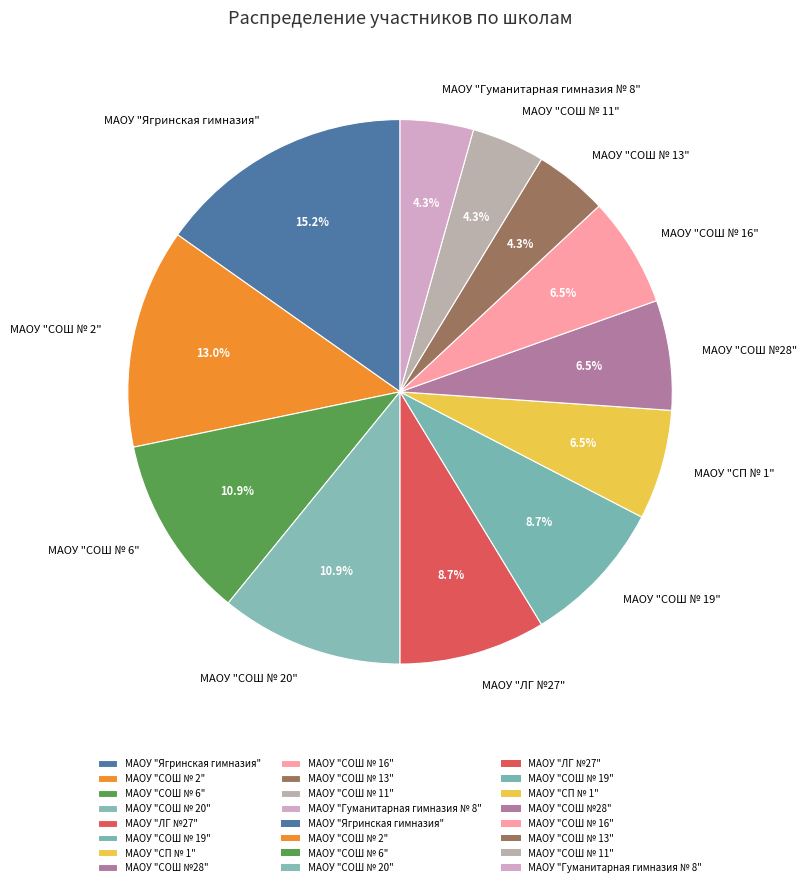

Is there a majority slice in this chart?

No